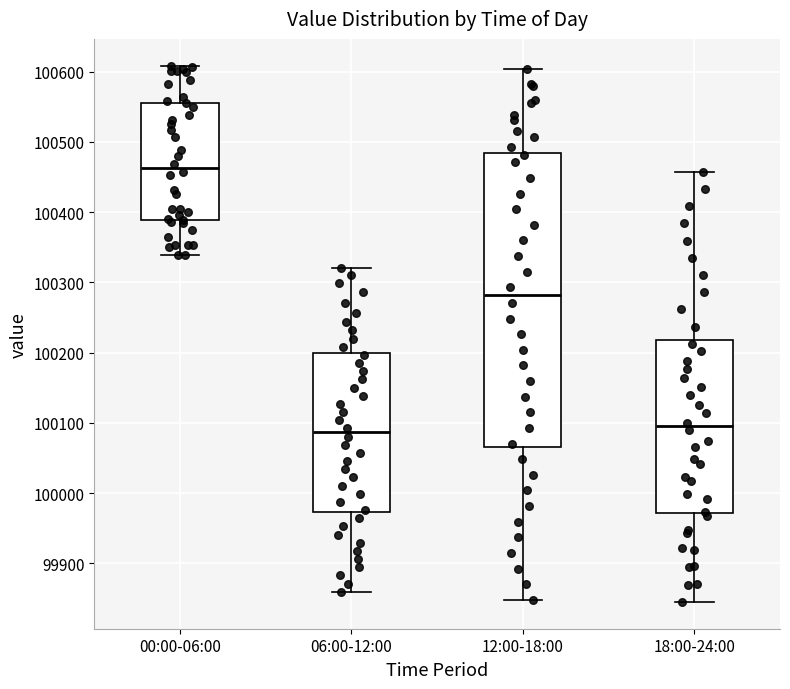

Reading left to right, transcribe this box plot: for each box, give where its median line is, the range the box spans, and where its two whiskers end, as read against the y-axis. The values are not printed on the chart, so give them approximately, as read against the axis.

00:00-06:00: median 100460, box 100390 to 100560, whiskers 100340 to 100610
06:00-12:00: median 100090, box 99970 to 100200, whiskers 99860 to 100320
12:00-18:00: median 100280, box 100060 to 100480, whiskers 99850 to 100600
18:00-24:00: median 100100, box 99970 to 100220, whiskers 99850 to 100460